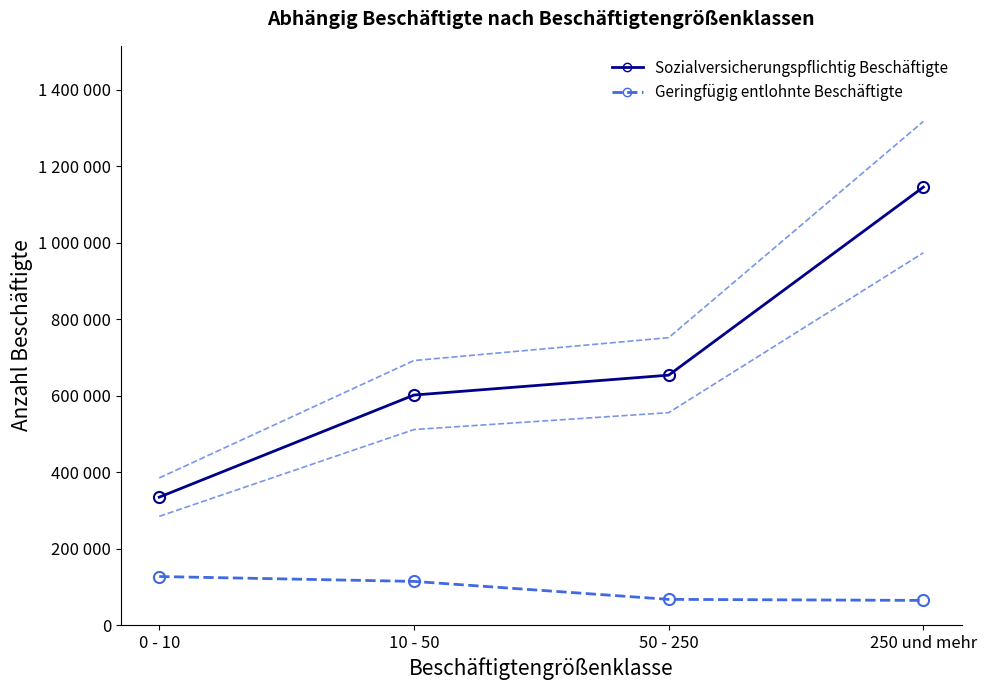

List the labels in order of Sozialversicherungspflichtig Beschäftigte value, largest first.

250 und mehr, 50 - 250, 10 - 50, 0 - 10